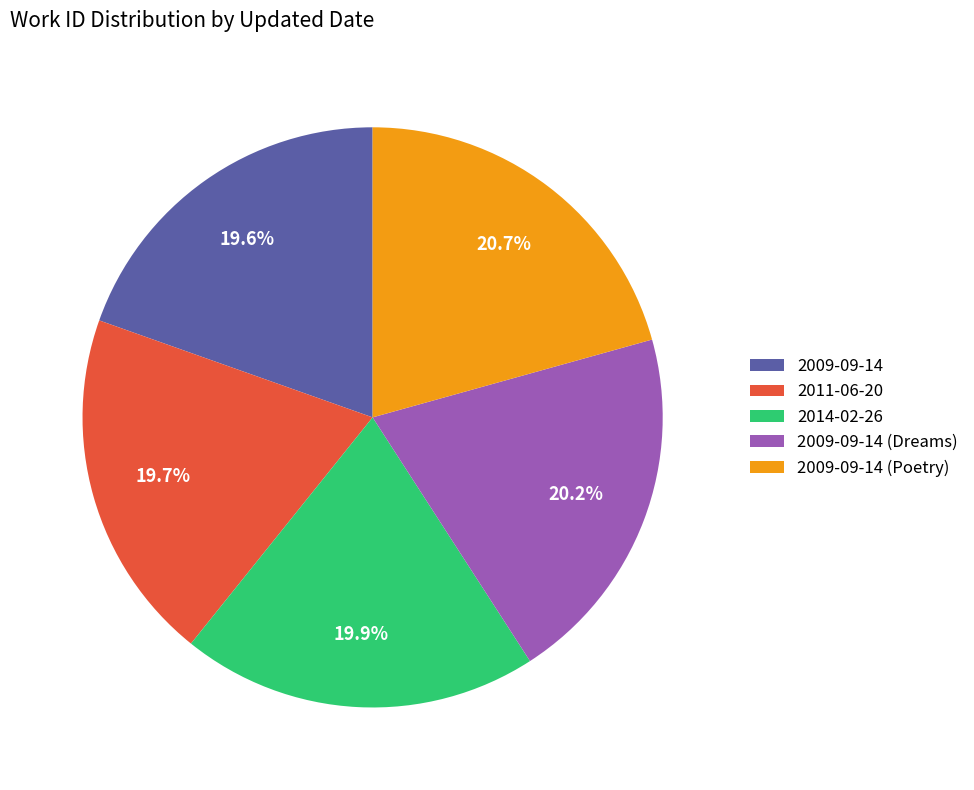

To the nearest percent, what is the difference between the 2009-09-14 and 2009-09-14 (Poetry) slice percentages?

1%